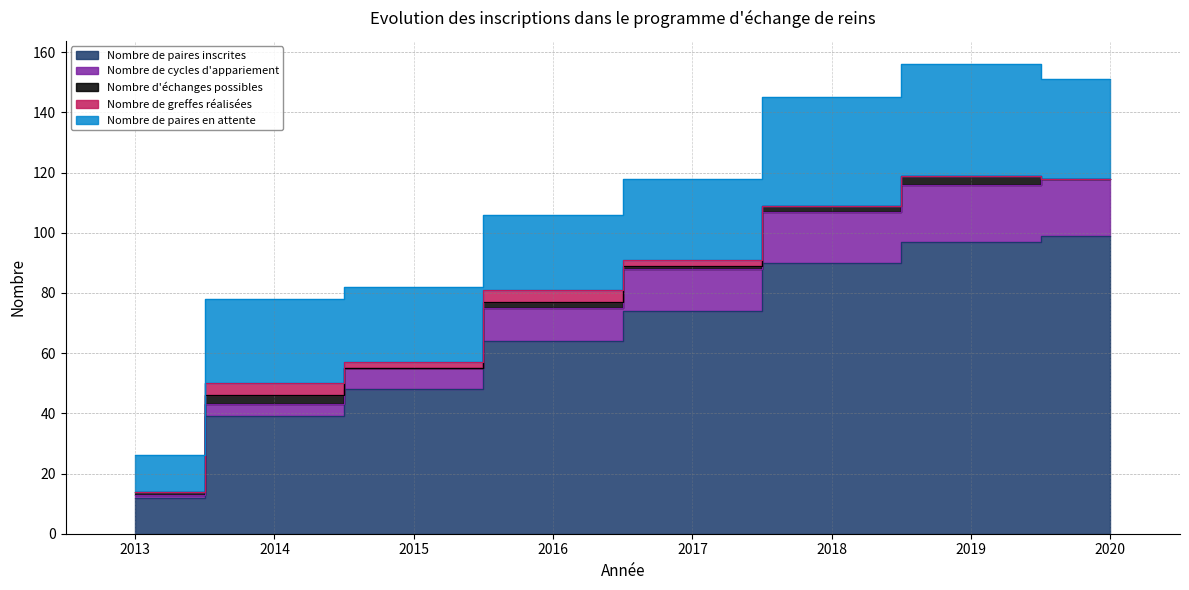

How many lines are shown in the chart?

5